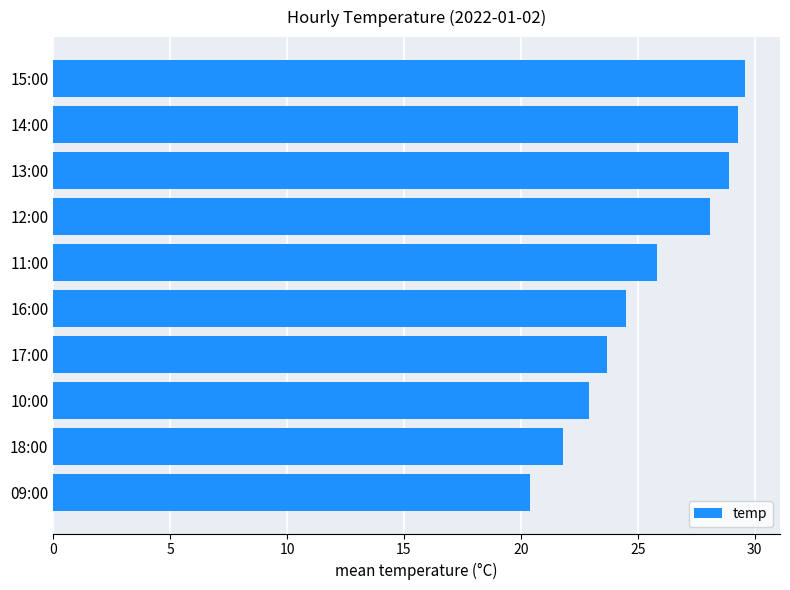

Reading bottom to top, transcribe all the data shown in this chart.

20.4	21.8	22.9	23.7	24.5	25.8	28.1	28.9	29.3	29.6